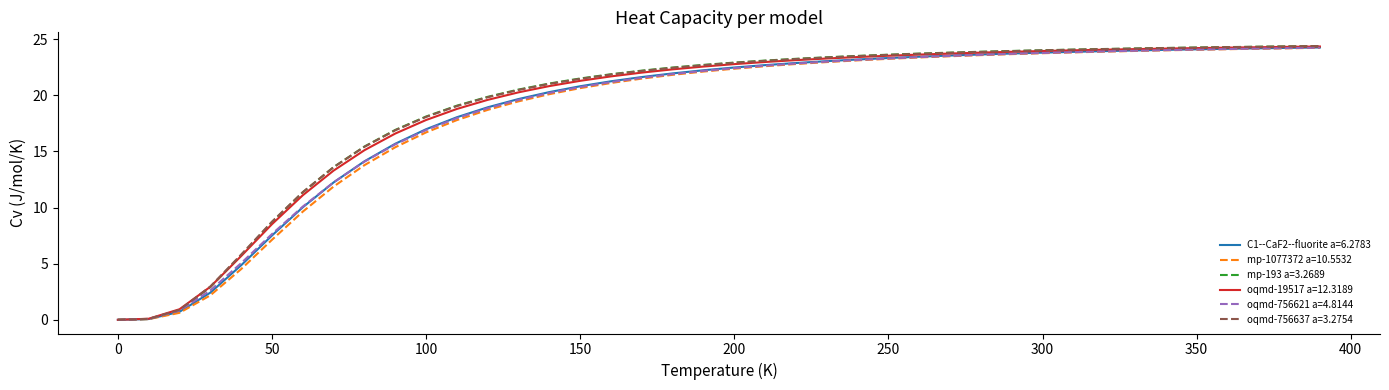

What are all the series names shown in the legend?

C1--CaF2--fluorite a=6.2783, mp-1077372 a=10.5532, mp-193 a=3.2689, oqmd-19517 a=12.3189, oqmd-756621 a=4.8144, oqmd-756637 a=3.2754